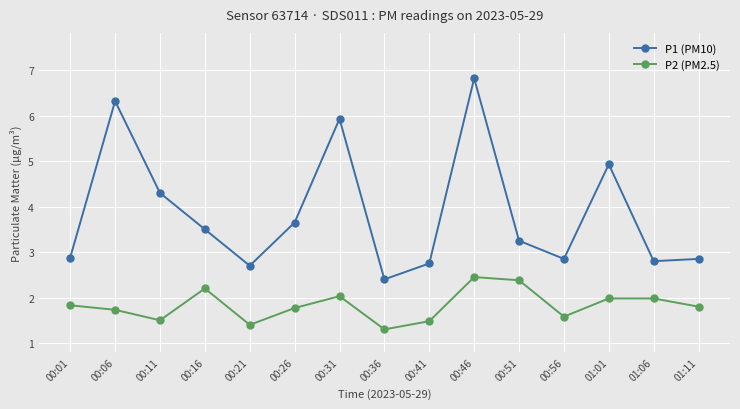

At which label does P2 (PM2.5) reach its peak?

00:46